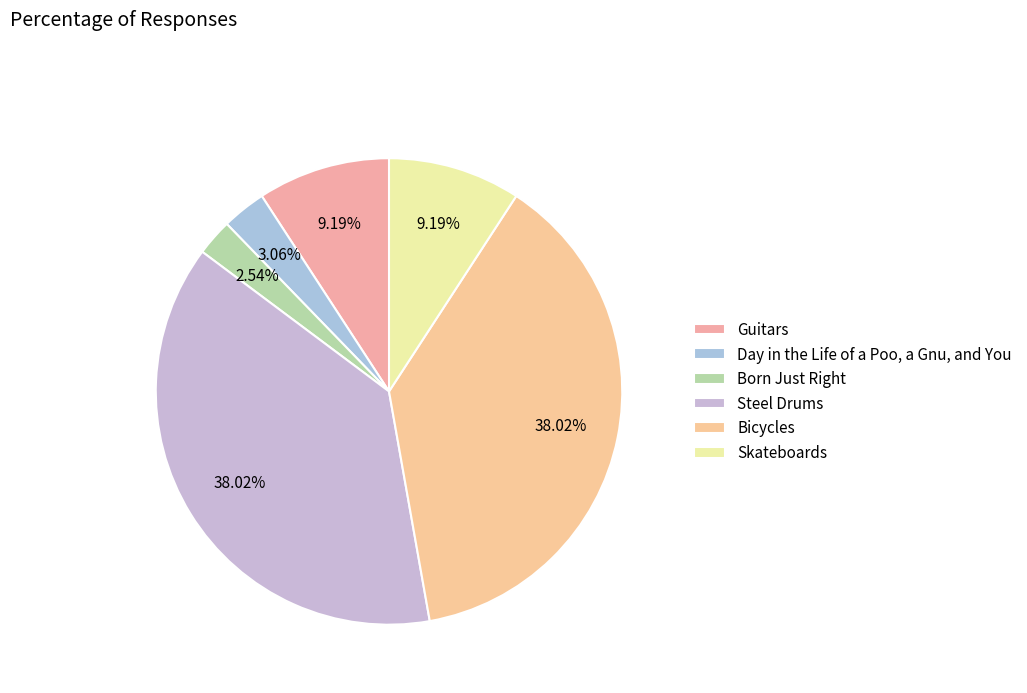

Rank the categories by value from lowest to highest.

Born Just Right, Day in the Life of a Poo, a Gnu, and You, Skateboards, Guitars, Bicycles, Steel Drums